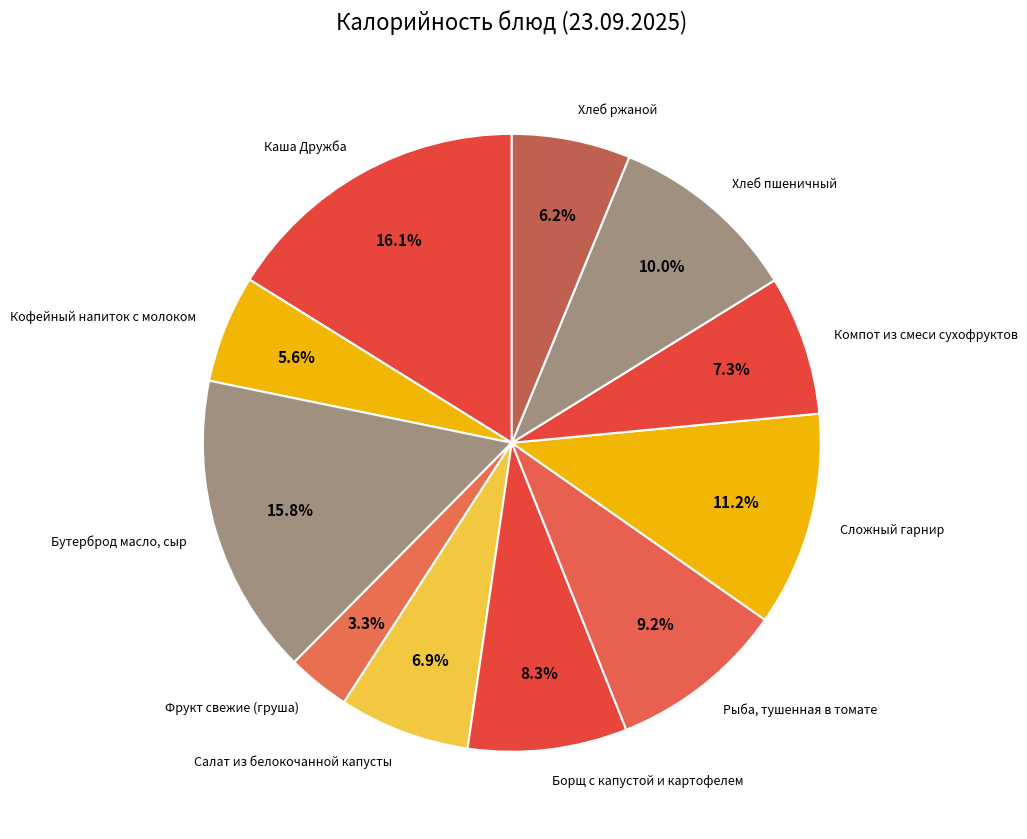

Do Сложный гарнир and Каша Дружба together represent more than half of the pie?

No